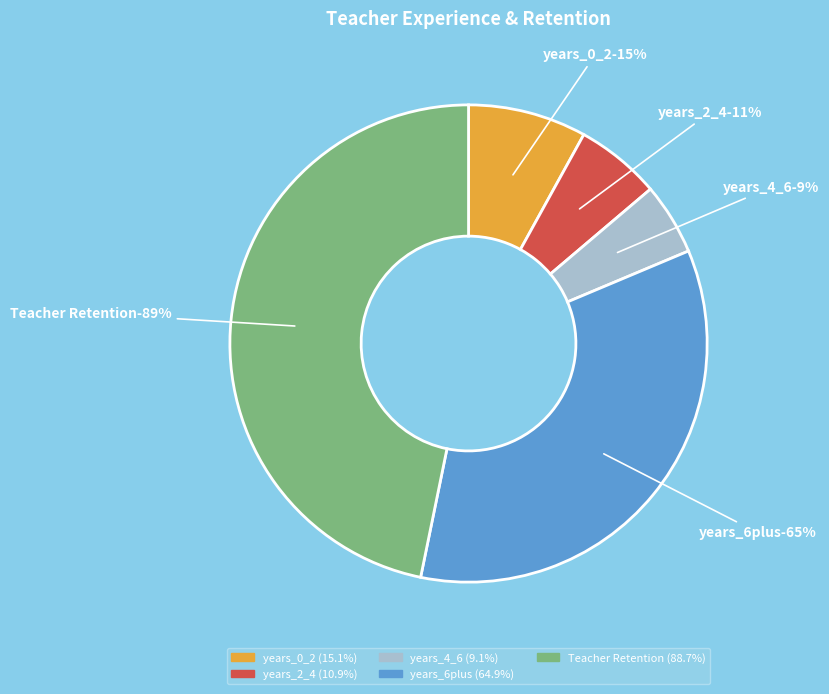

To the nearest percent, what percentage of the pie is years_2_4?

6%